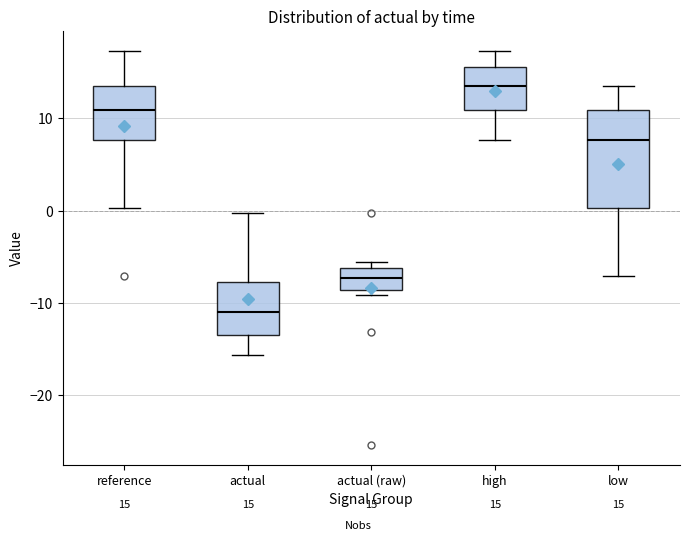

Which box is the tallest, from its lower edge to its upper edge?

low